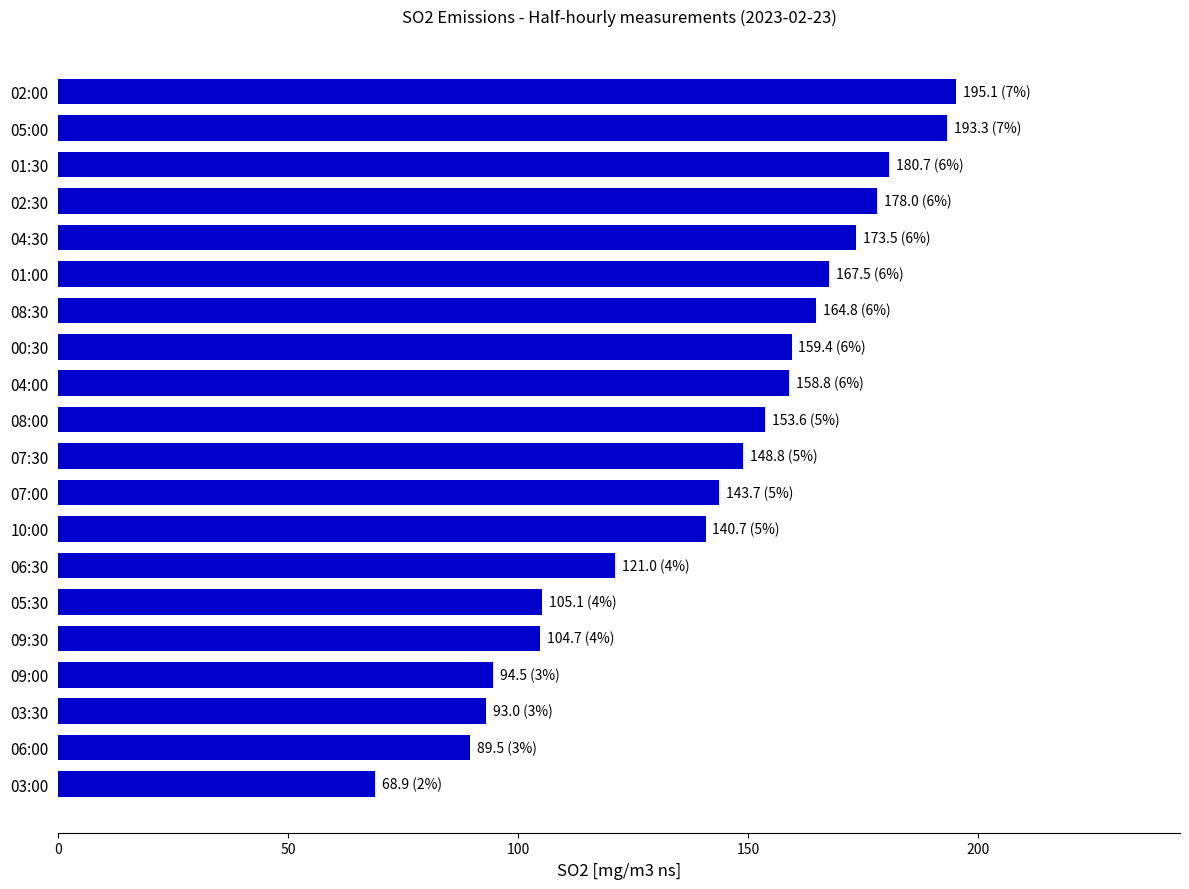

The value at 10:00 is 140.7. True or false?

True